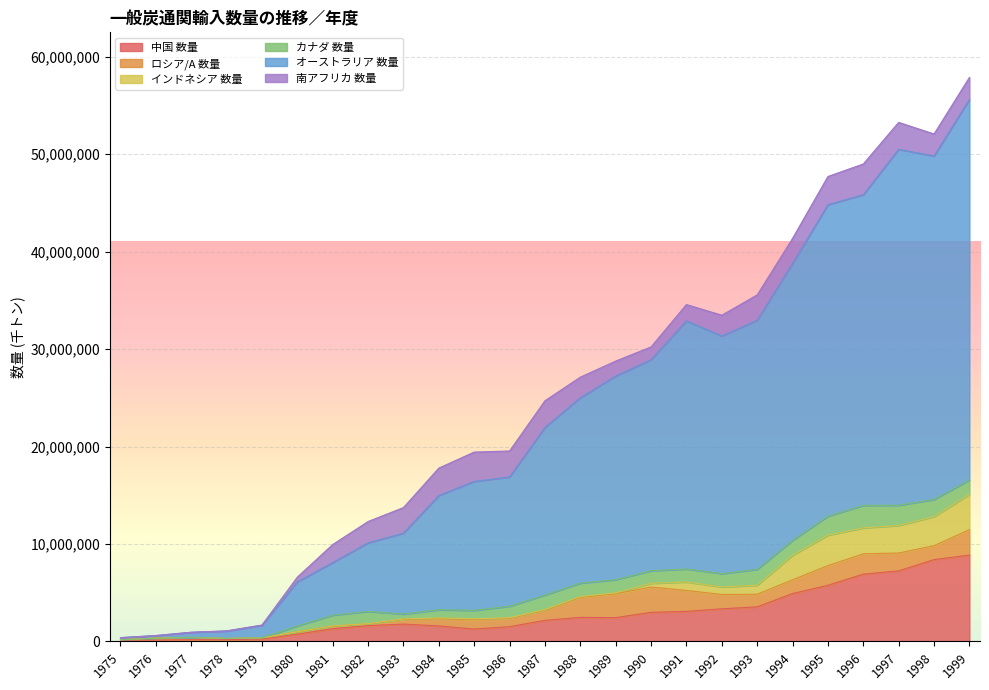

Which series ends up on top after the final intersection of カナダ 数量 and 南アフリカ 数量?

南アフリカ 数量